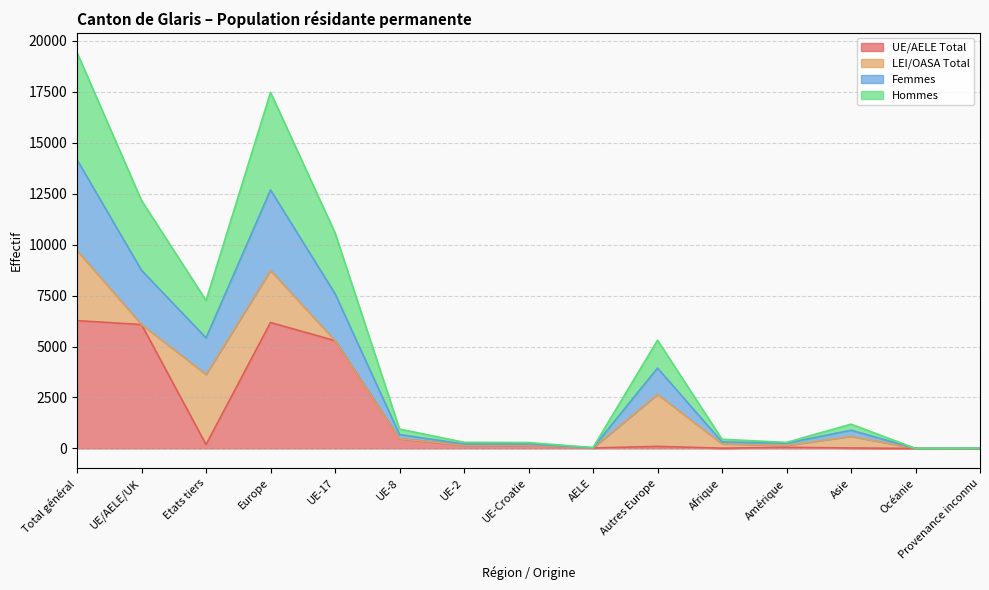

At which category is the sum across all series the highest?

Total général